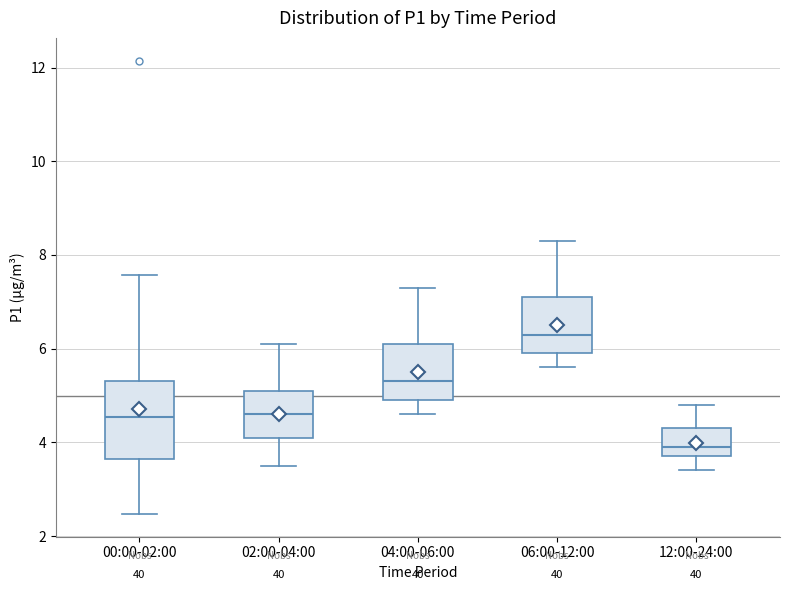

Where is the lower edge of the box for 04:00-06:00 on the y-axis? The values are not printed on the chart, so give them approximately, as read against the axis.

5.0